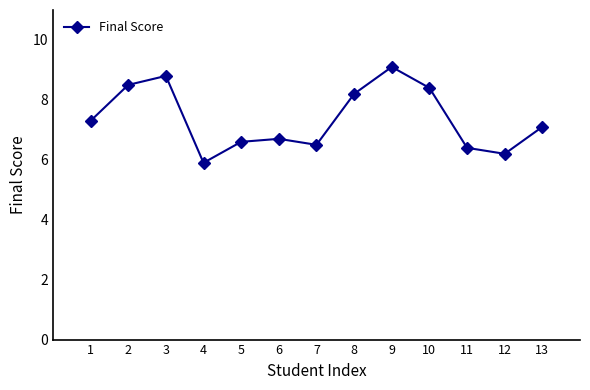

Is this an area chart (filled region under the line)?

No